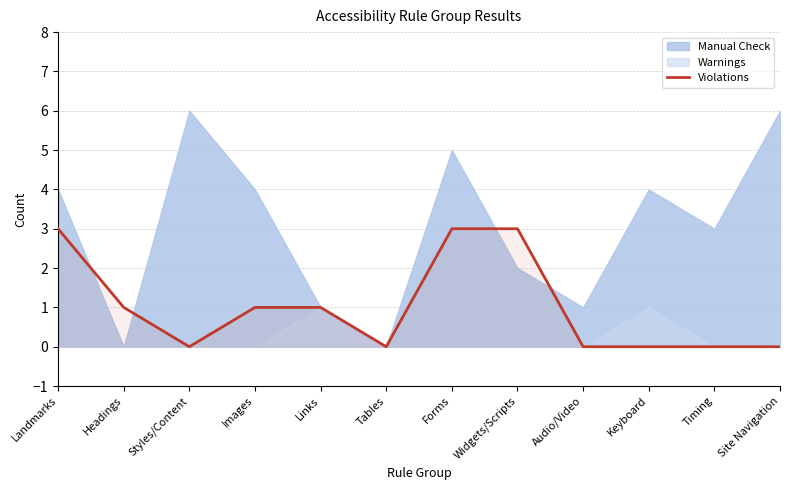

Is it true that Violations equals 1 at Images?

True